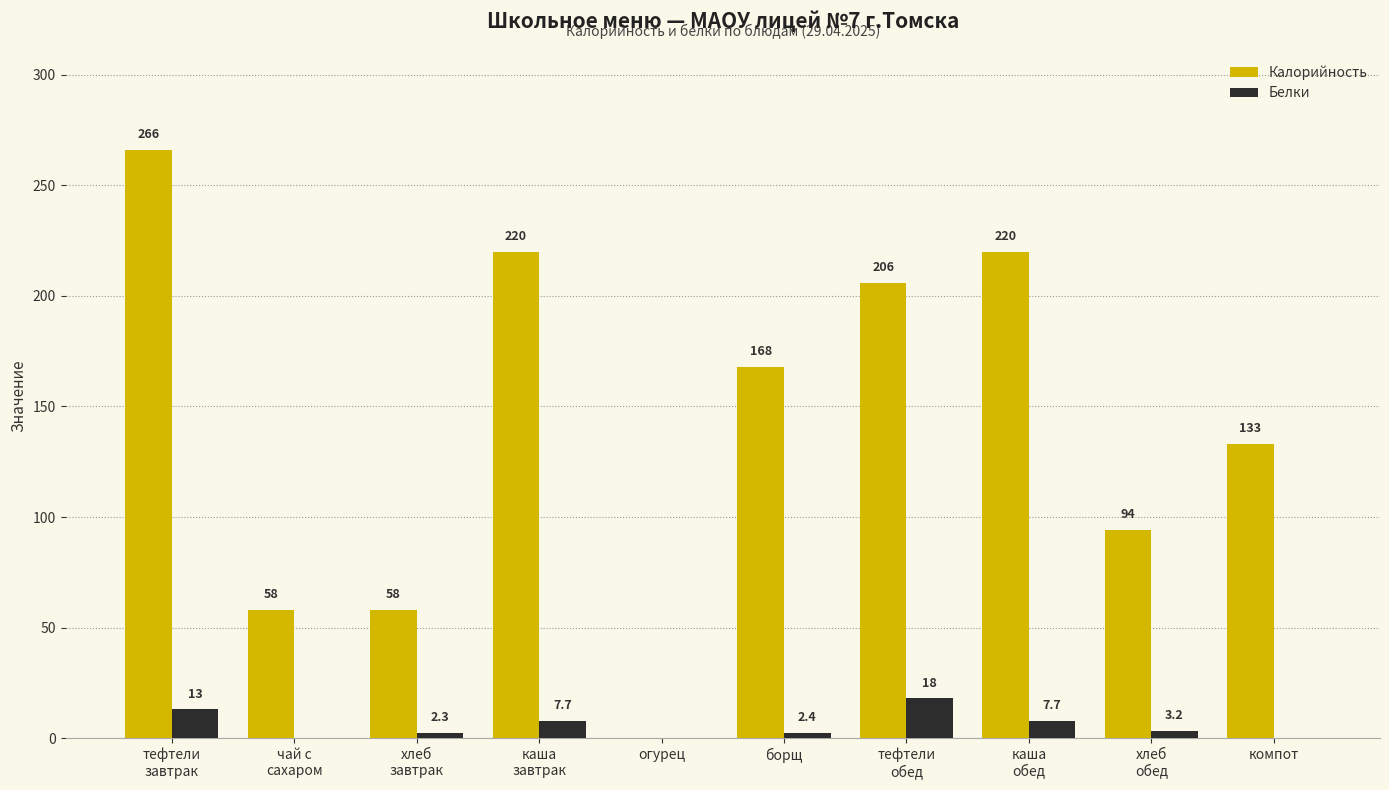

Reading left to right, what are all the values shown in this chart?

Калорийность: 266.0	58.0	58.0	220.0	0.0	168.0	206.0	220.0	94.0	133.0
Белки: 13.0	0.0	2.3	7.7	0.0	2.4	18.0	7.7	3.2	0.0